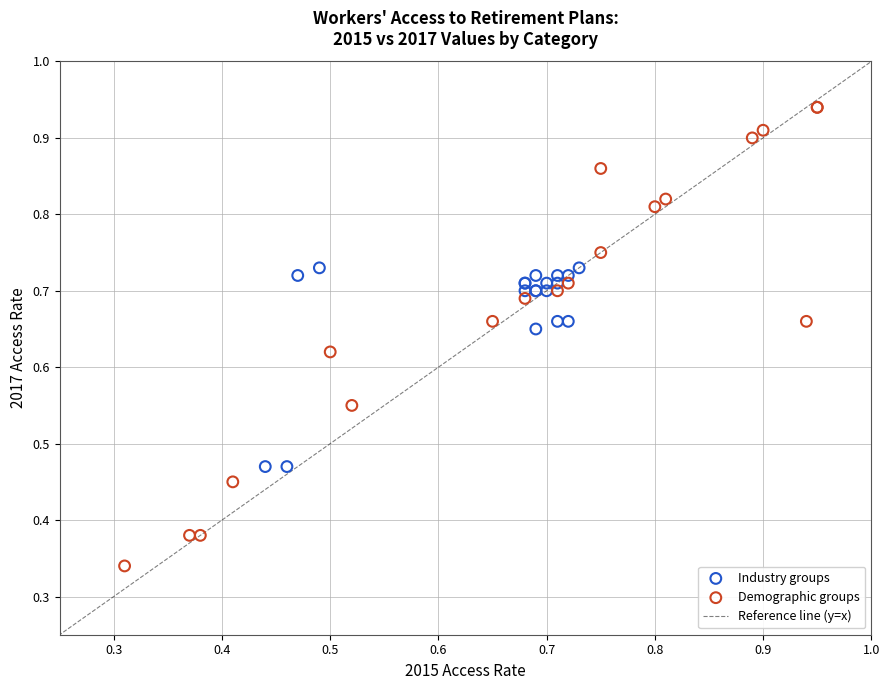

Which series contains the lowest Y value?

Demographic groups